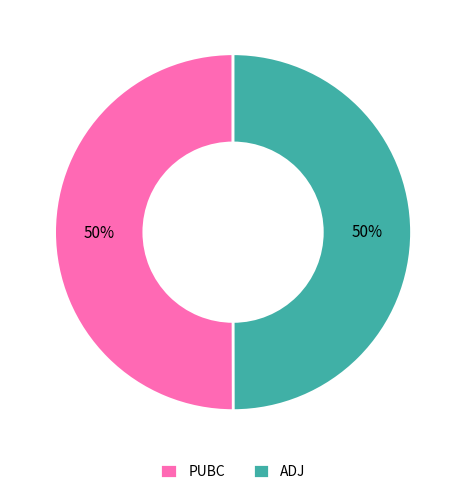

Combined, do ADJ and PUBC account for over 50%?

Yes